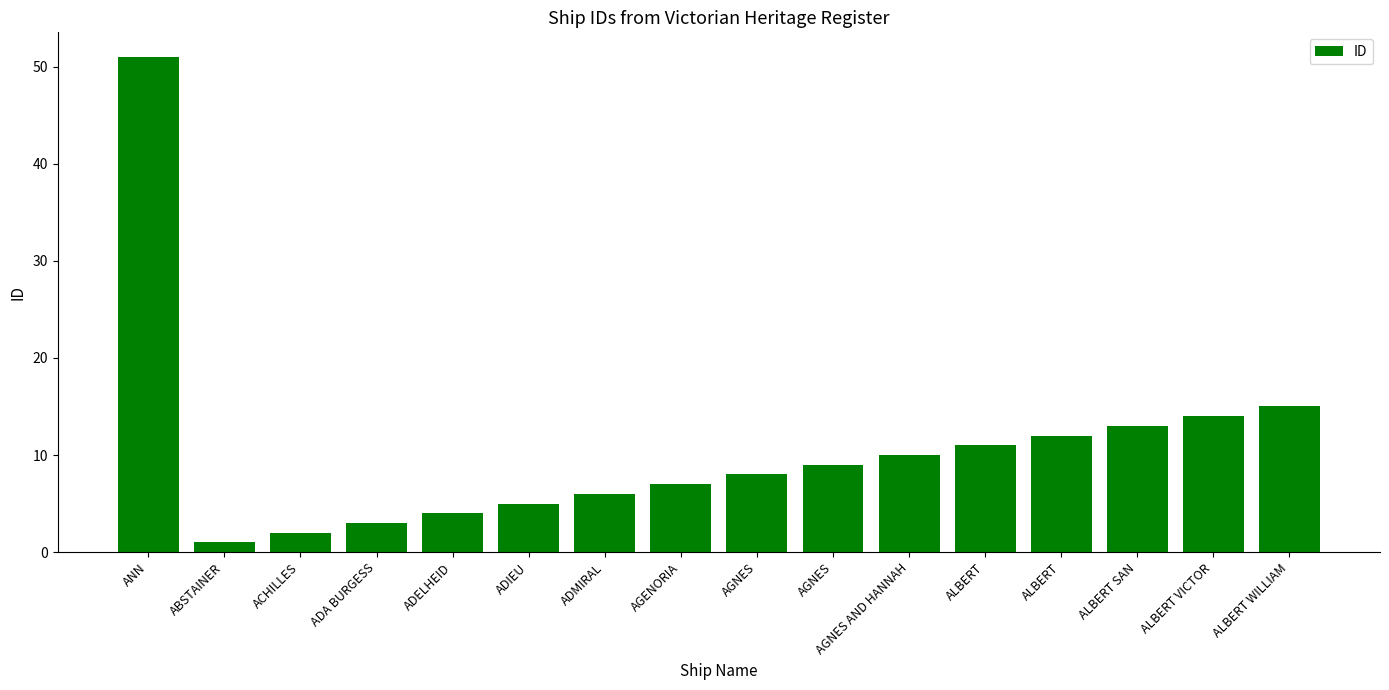

True or false: the data shows 12 at ALBERT.

True